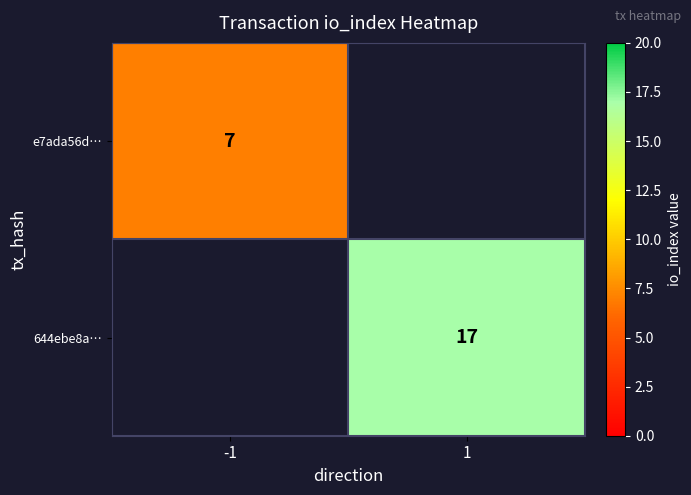

The e7ada56d… series shows 4 at -1. True or false?

False